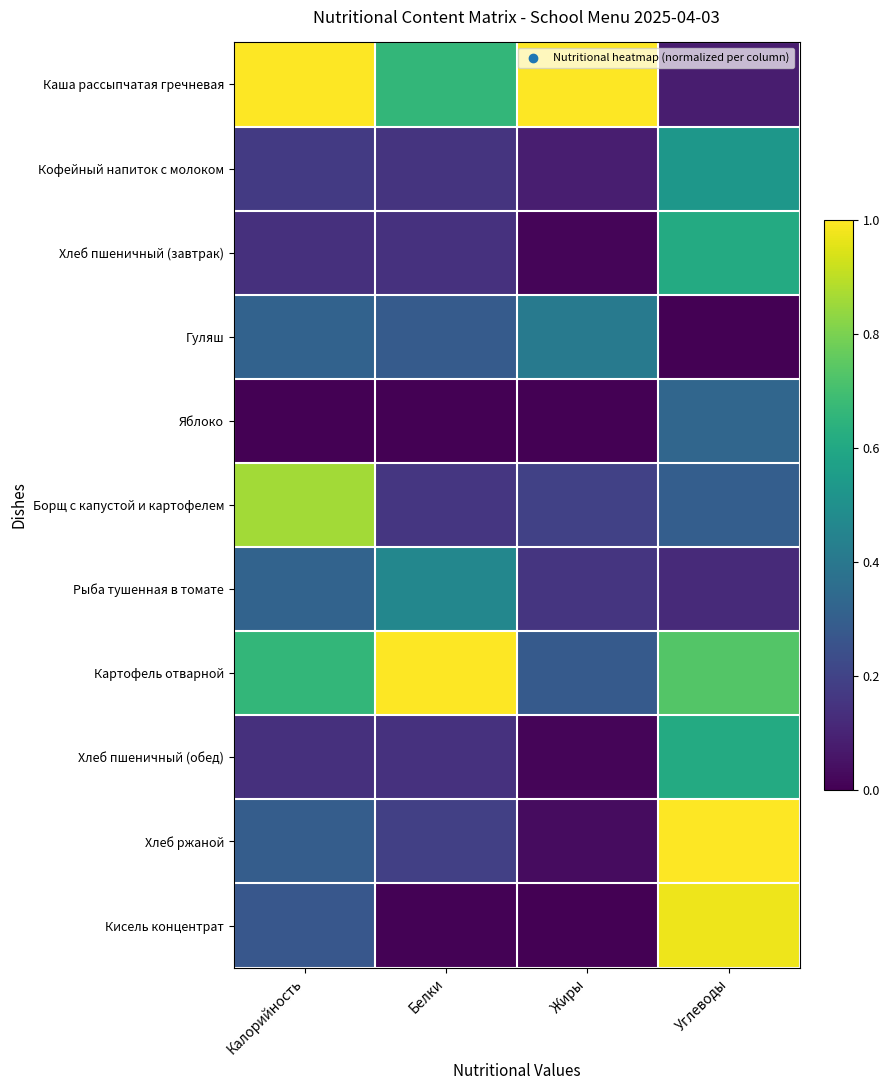

Which series has the largest total across all categories?

Каша рассыпчатая гречневая